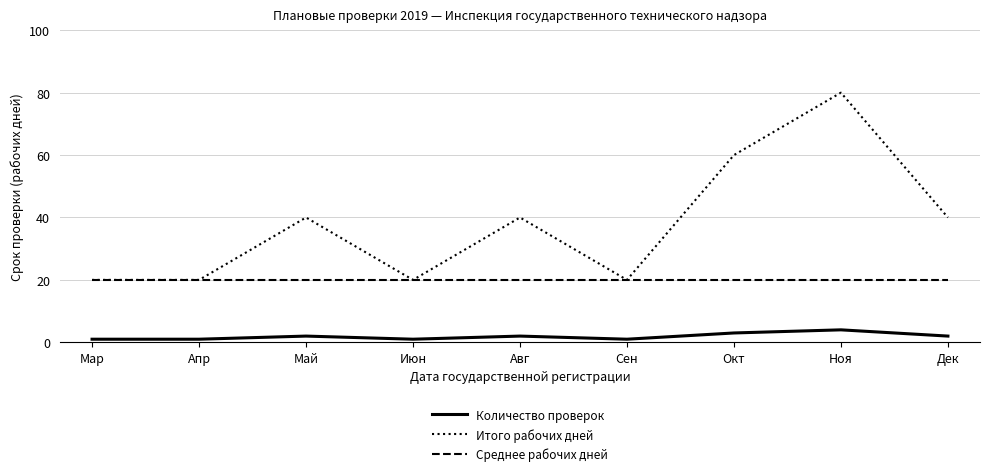

True or false: Итого рабочих дней and Количество проверок intersect in this chart.

False